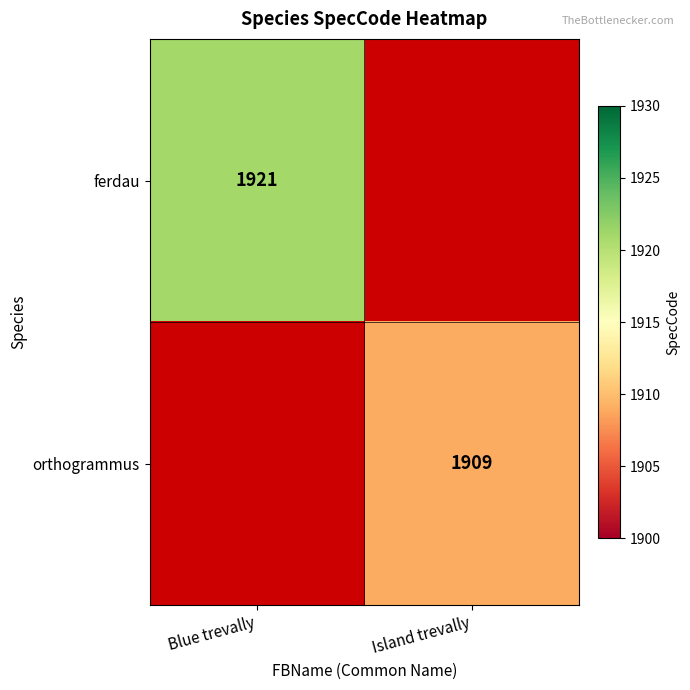

The ferdau series shows 885 at Blue trevally. True or false?

False